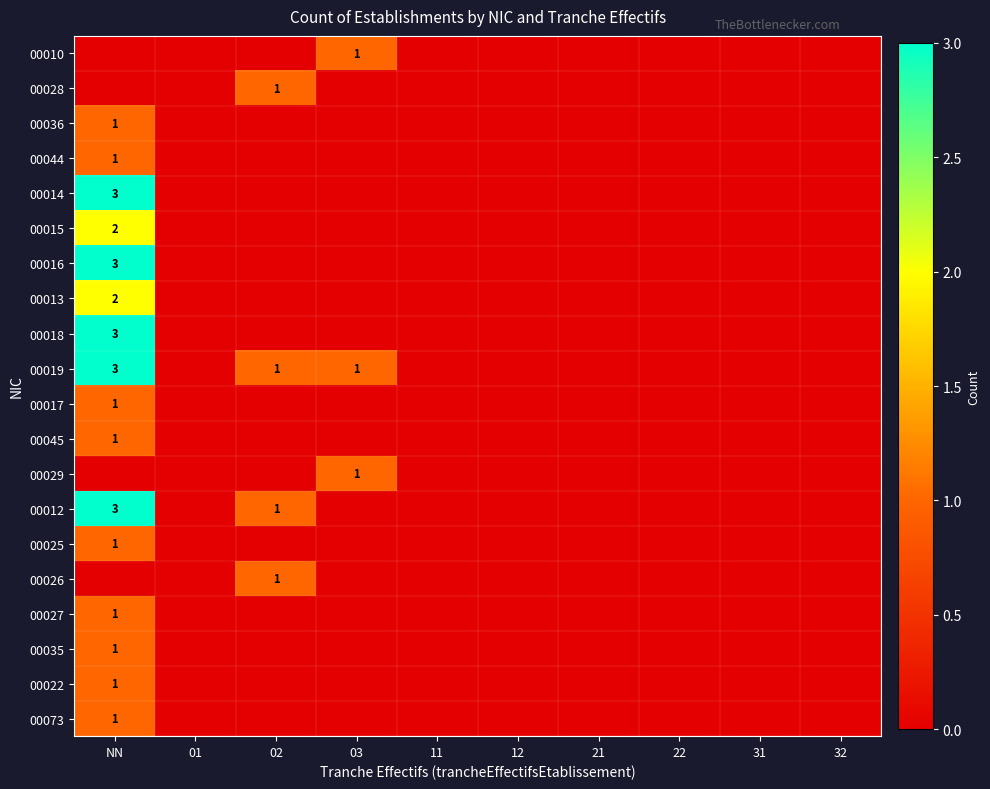

How many distinct data groups are displayed?

20